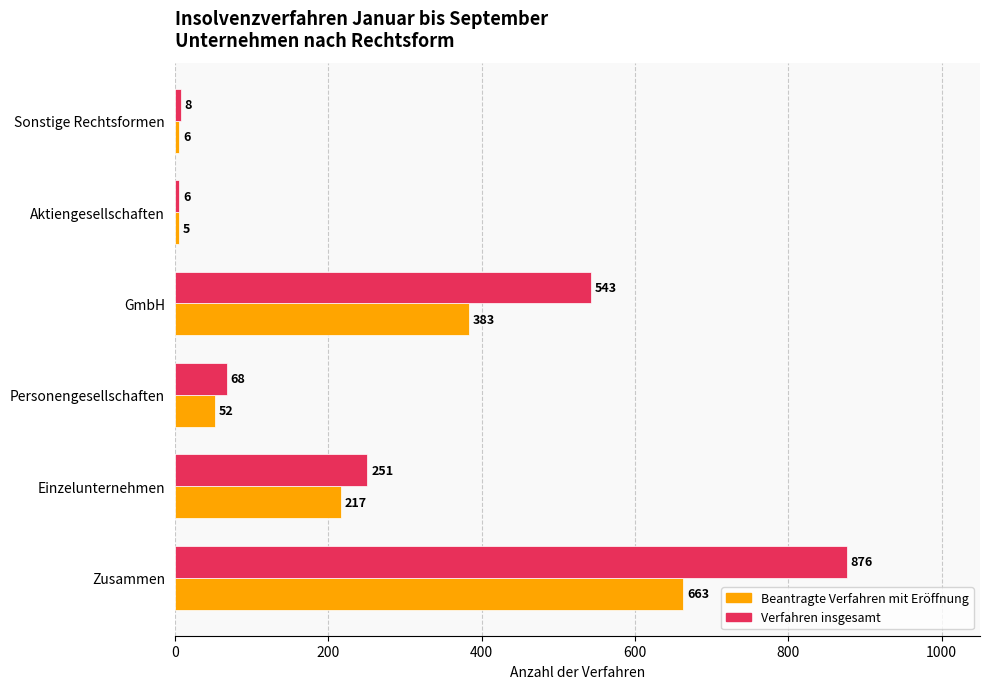

What is the lowest value of the Verfahren insgesamt series?

6